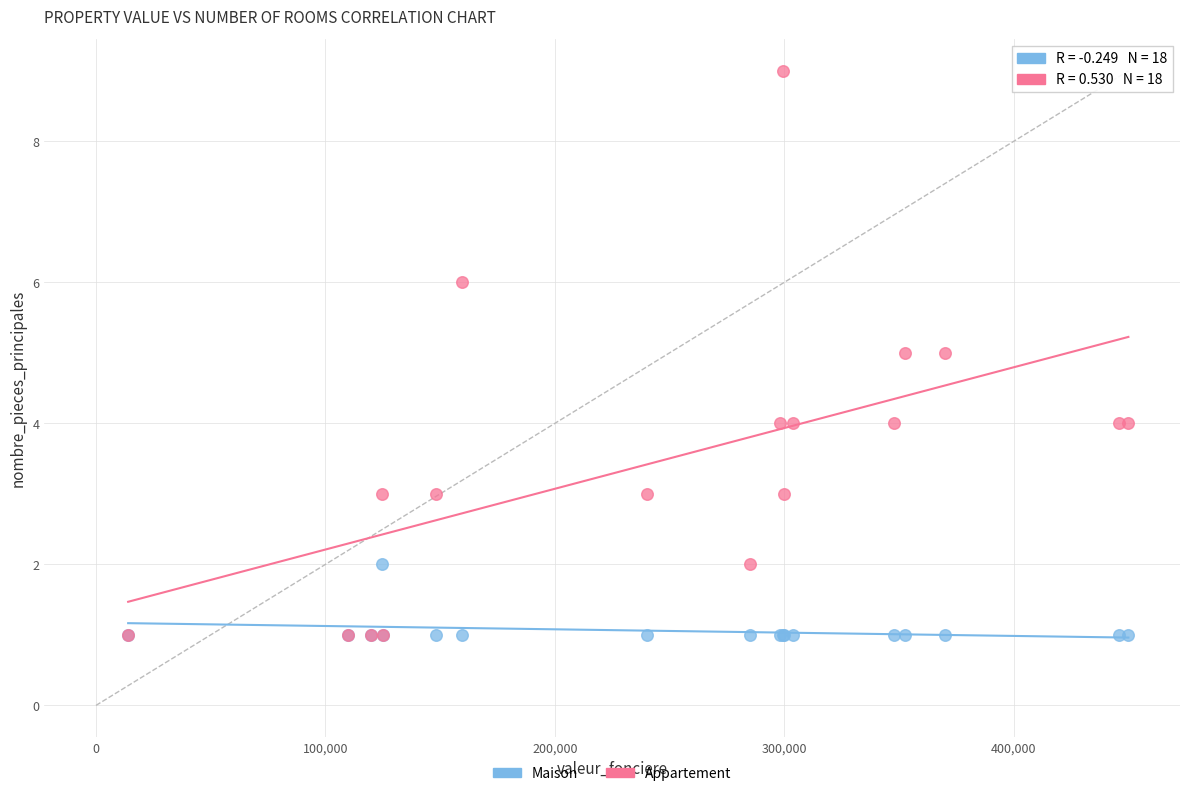

Which series reaches the maximum Y coordinate?

Appartement